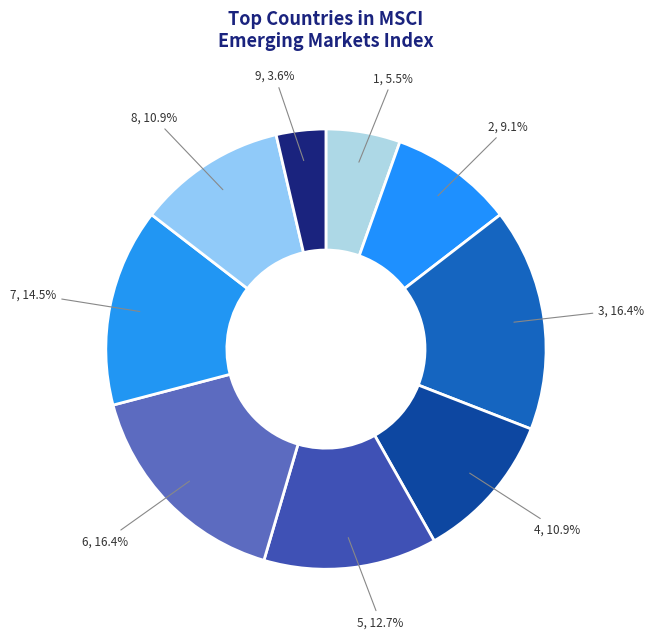

How many segments does this pie chart have?

9